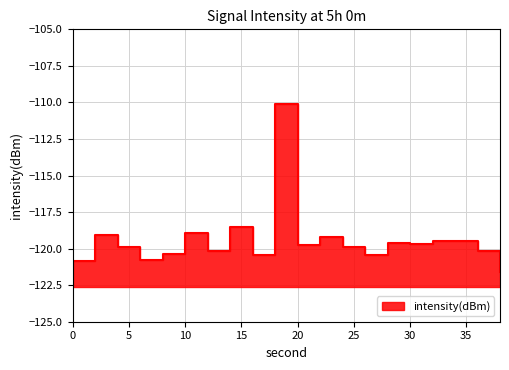

How many points are higher than both their immediate neighbors (excluding endpoints)?

7